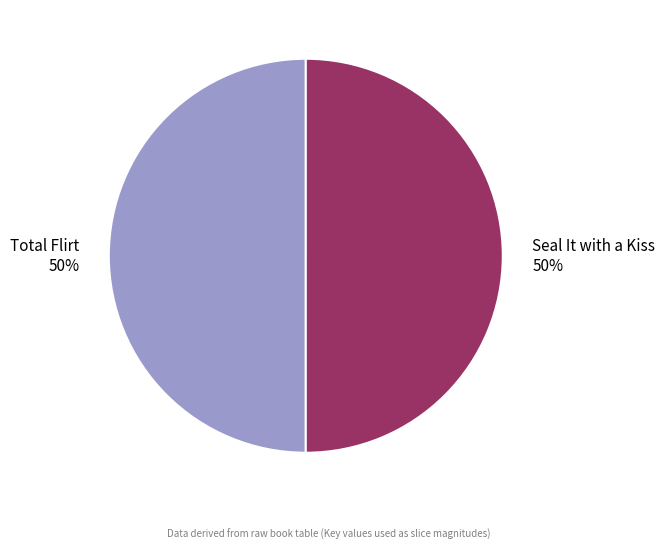

Approximately how many times larger is the value at Total Flirt compared to Seal It with a Kiss?

1.0